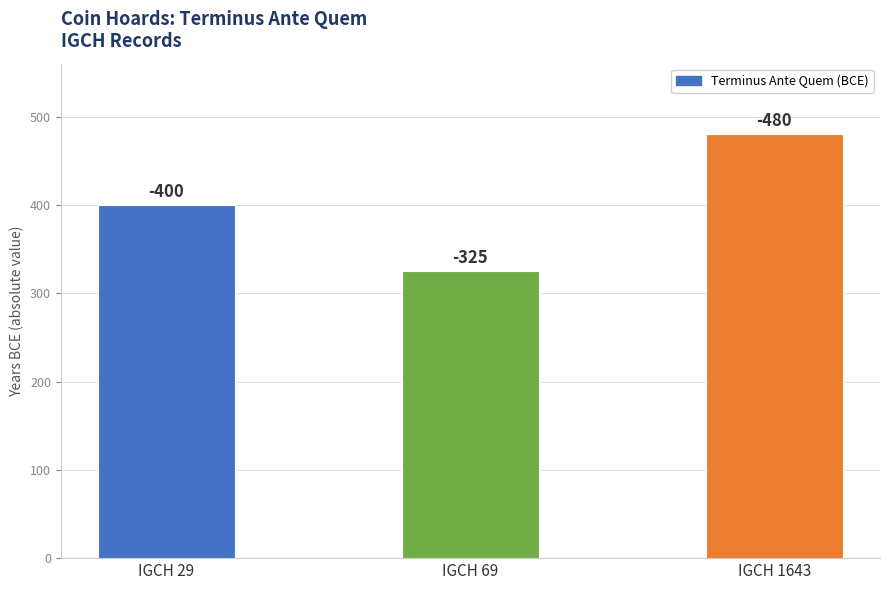

What is the sum of all values?

1205